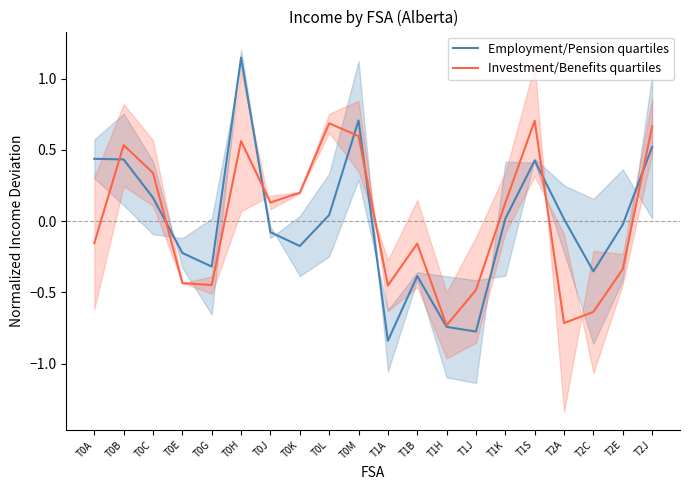

True or false: Investment/Benefits quartiles and Employment/Pension quartiles cross at least once.

True